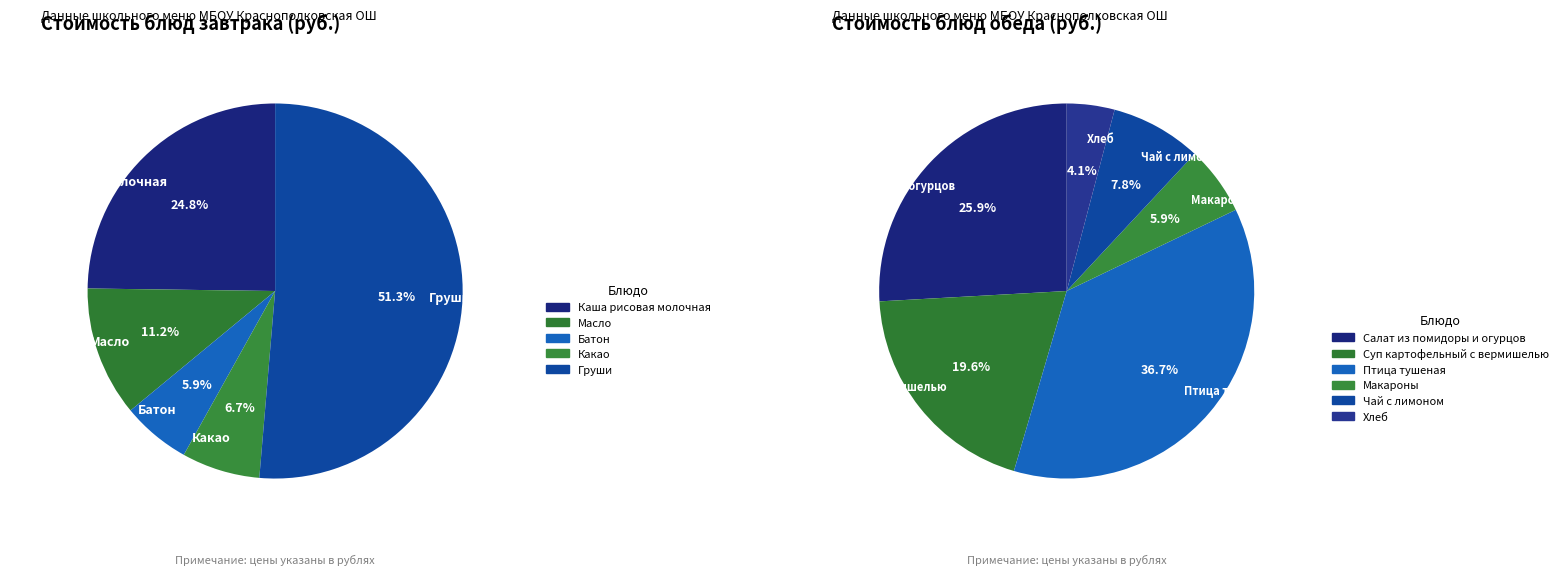

Does any single category account for the majority?

No